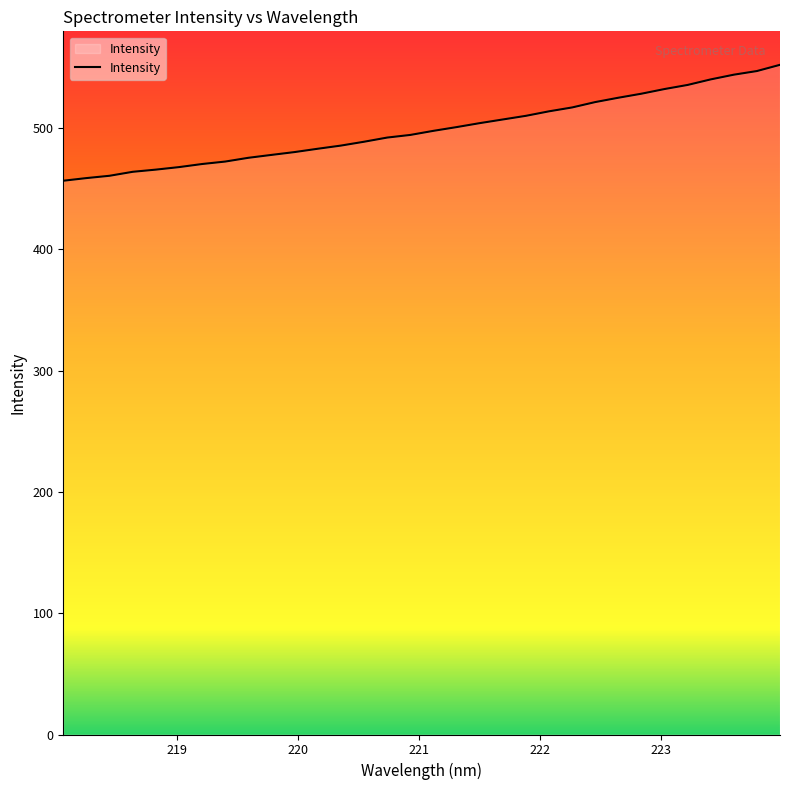

What is the sum of all values?

15970.6